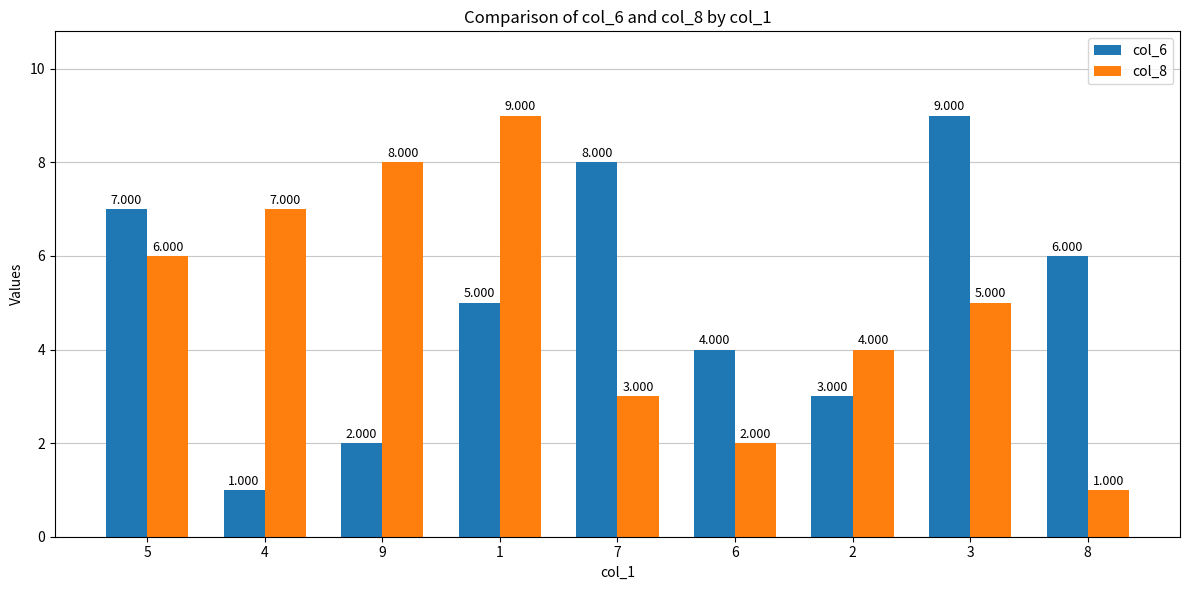

What is the maximum value shown in the chart?

9